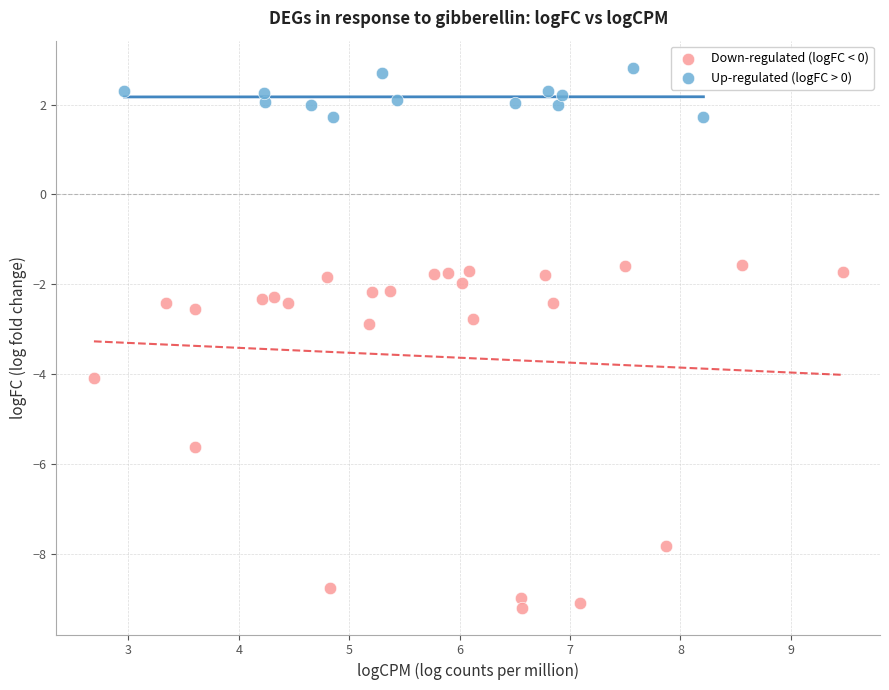

Which series contains the lowest Y value?

Down-regulated (logFC < 0)